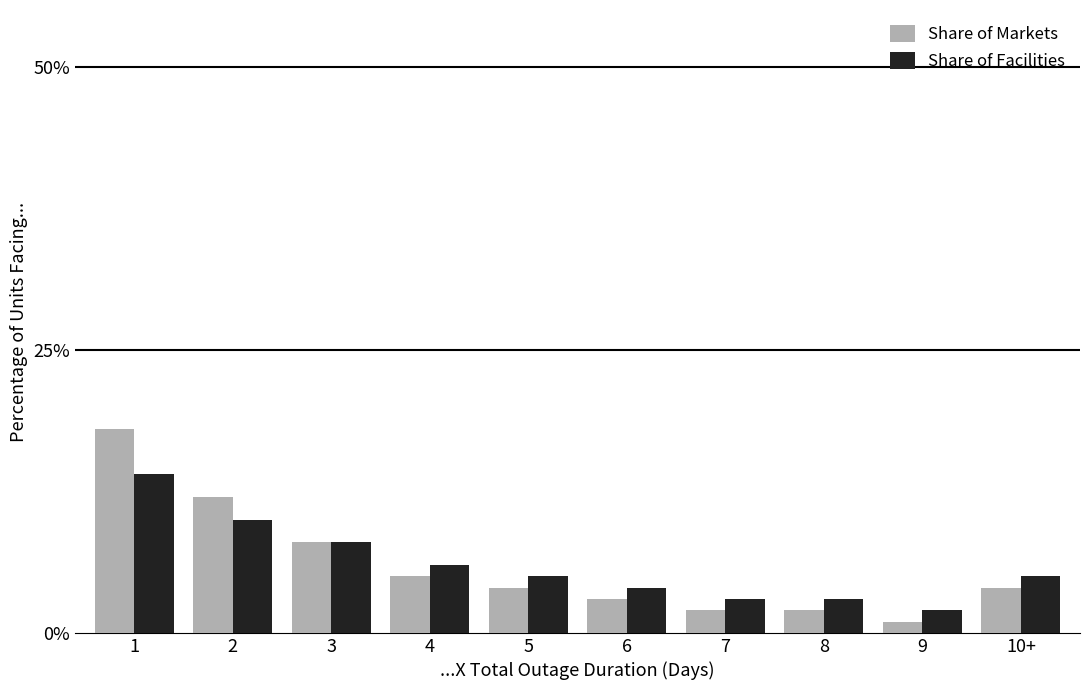

What is the sum of the Share of Facilities values at 6 and 8?

7